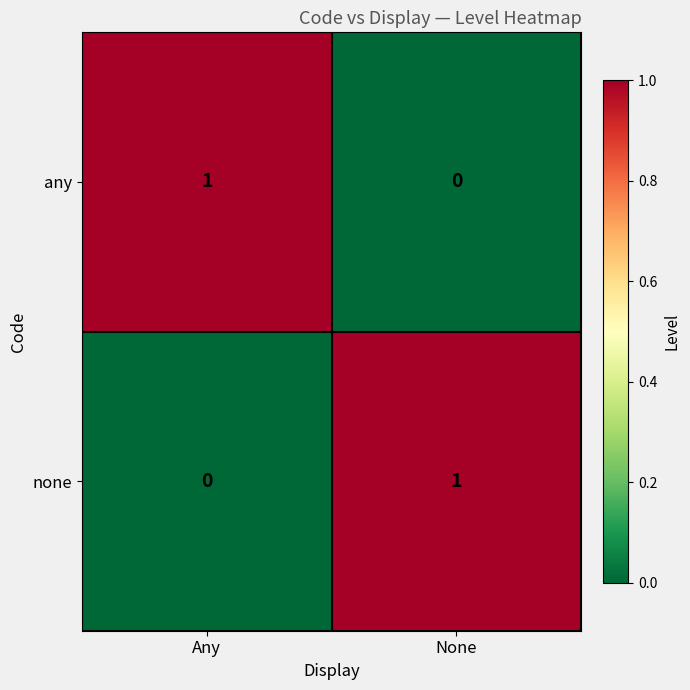

Where is any nearest to the value 0?

None